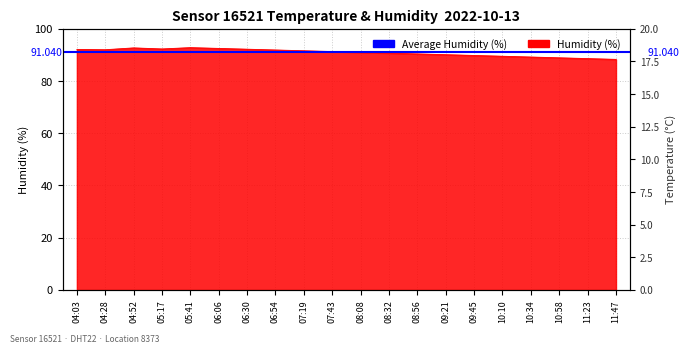

What is the average value?

90.9